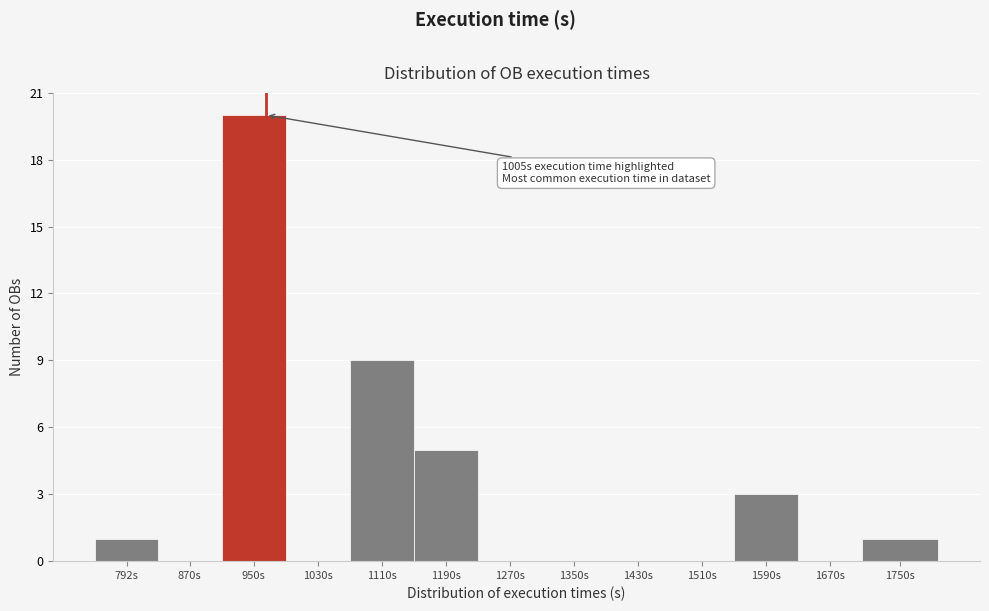

Reading left to right, what are all the values shown in this chart?

792s=1	870s=0	950s=20	1030s=0	1110s=9	1190s=5	1270s=0	1350s=0	1430s=0	1510s=0	1590s=3	1670s=0	1750s=1